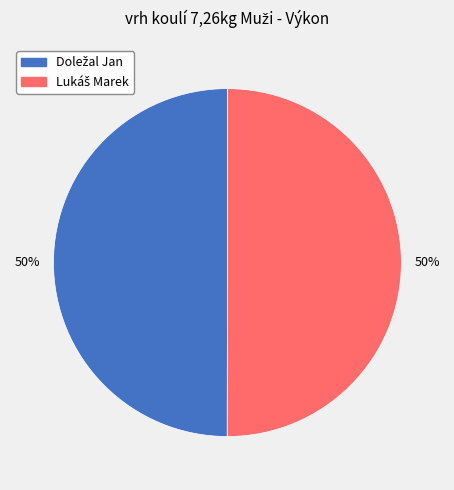

How many slices are in this pie chart?

2